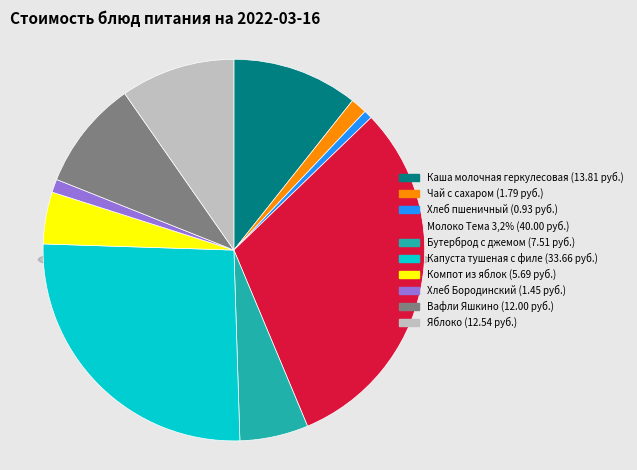

Count the number of slices in the pie.

10